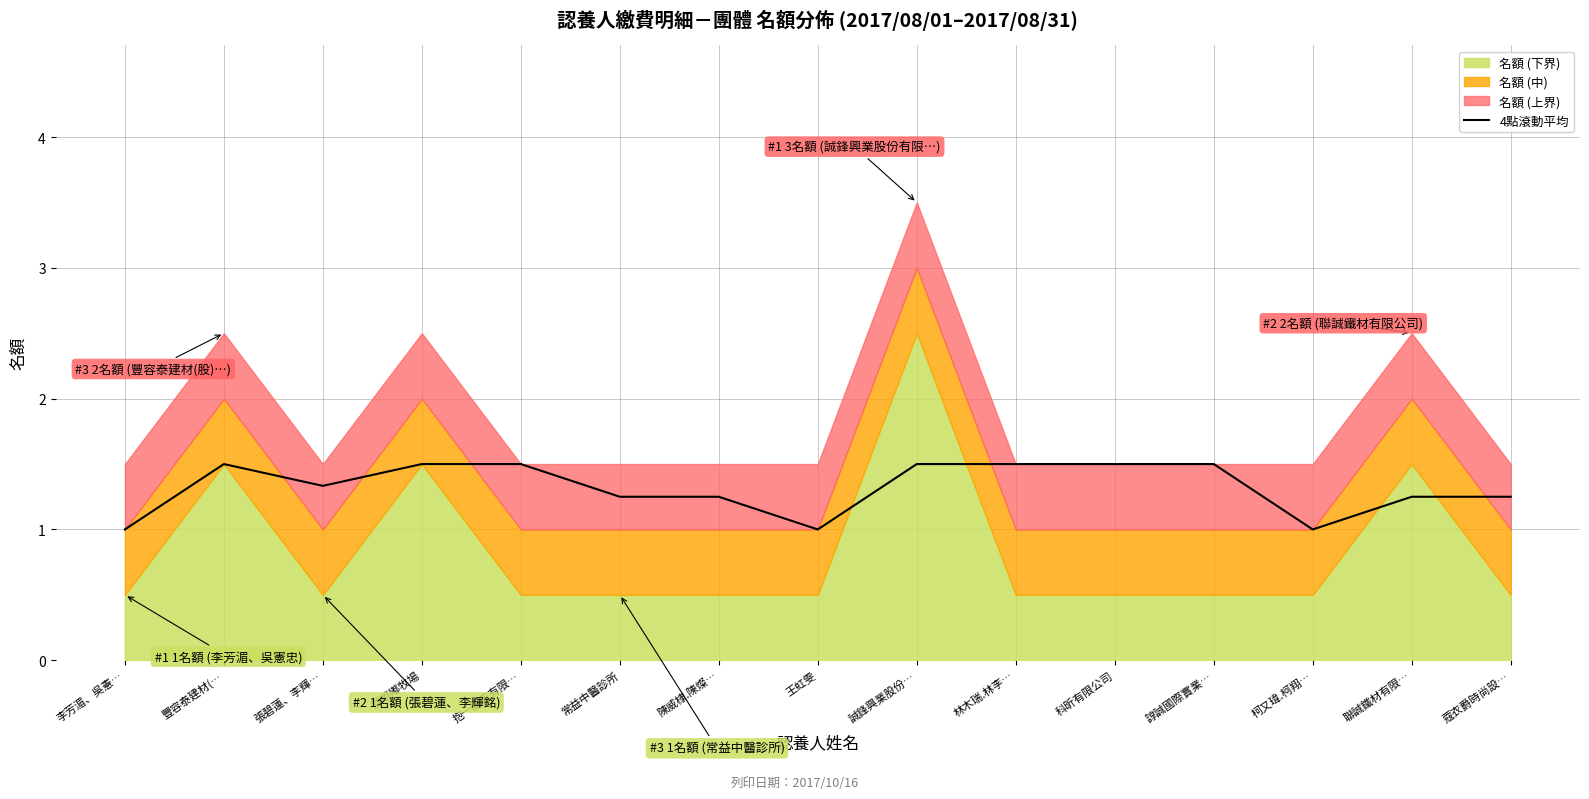

True or false: the data shows 0.6 at 常益中醫診所.

False